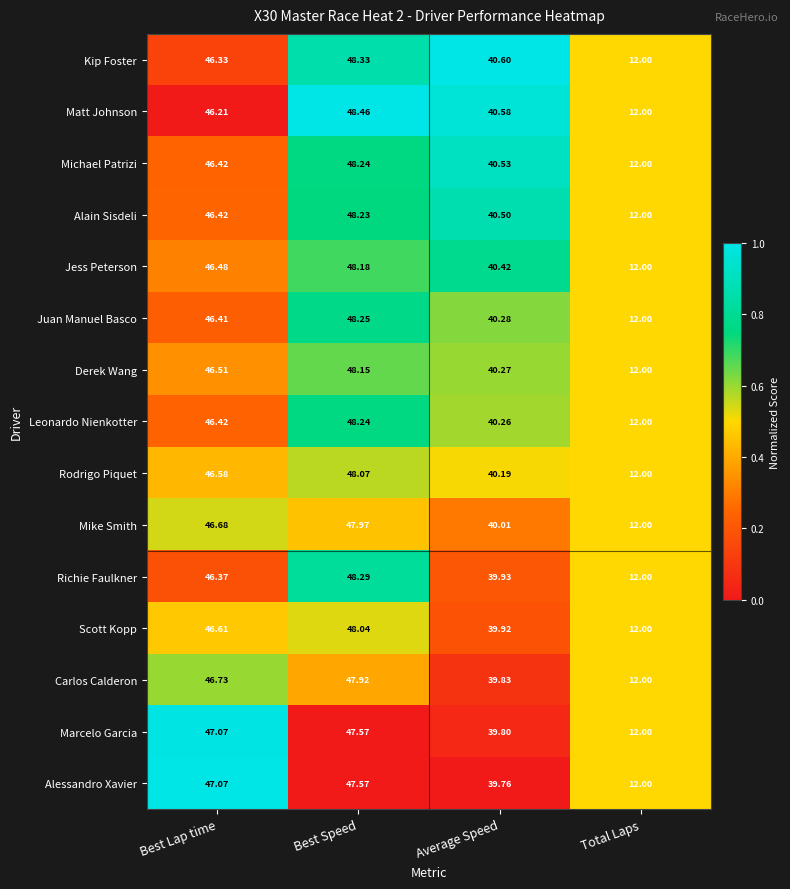

At which label does Scott Kopp first exceed 46?

Best Lap time